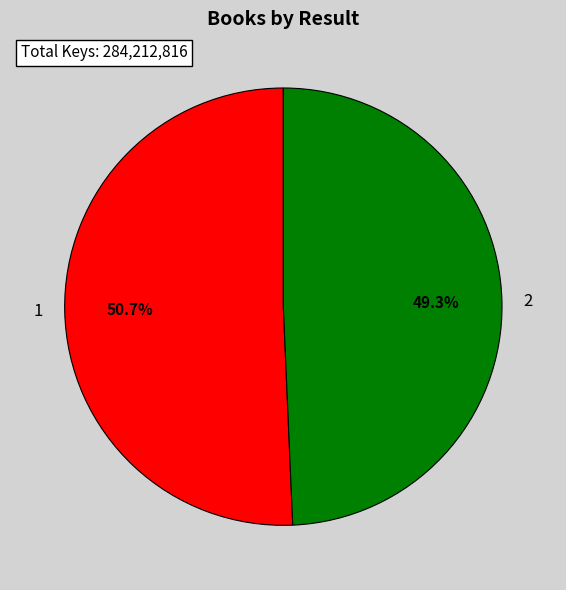

What percentage is the 2 slice, to the nearest percent?

49%